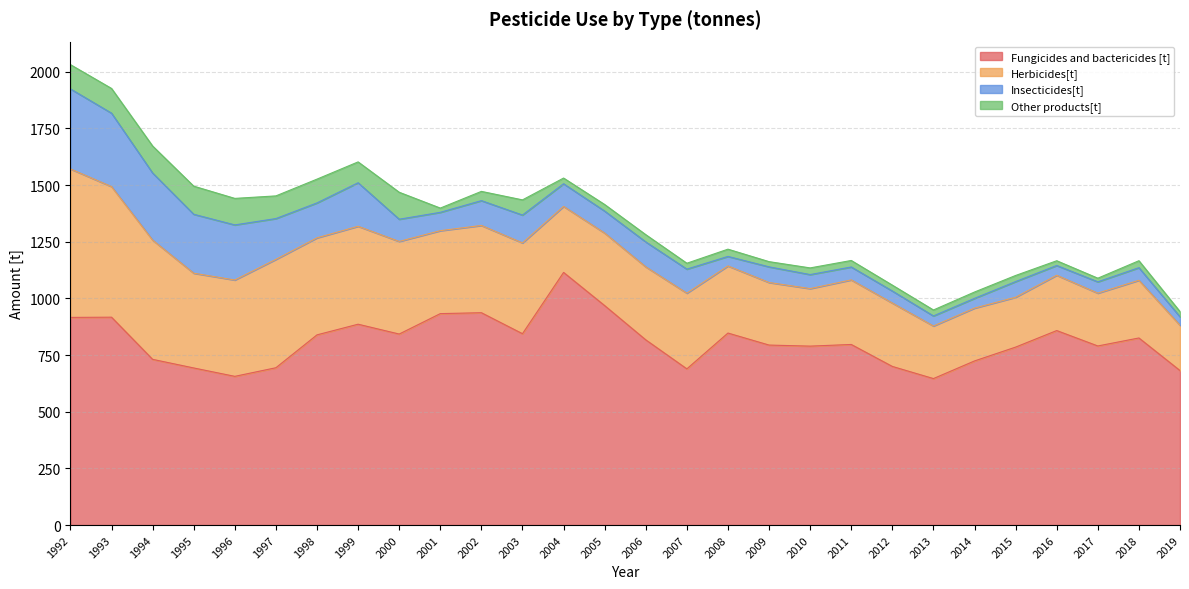

Which series ends up on top after the final intersection of Insecticides[t] and Other products[t]?

Insecticides[t]